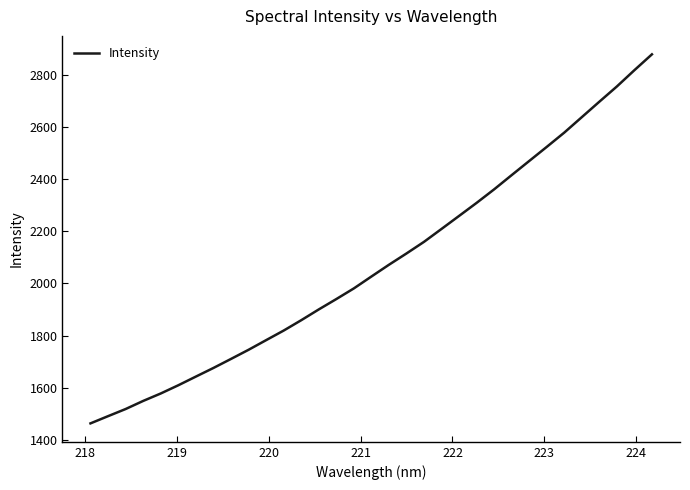

What is the maximum value shown in the chart?

2880.8